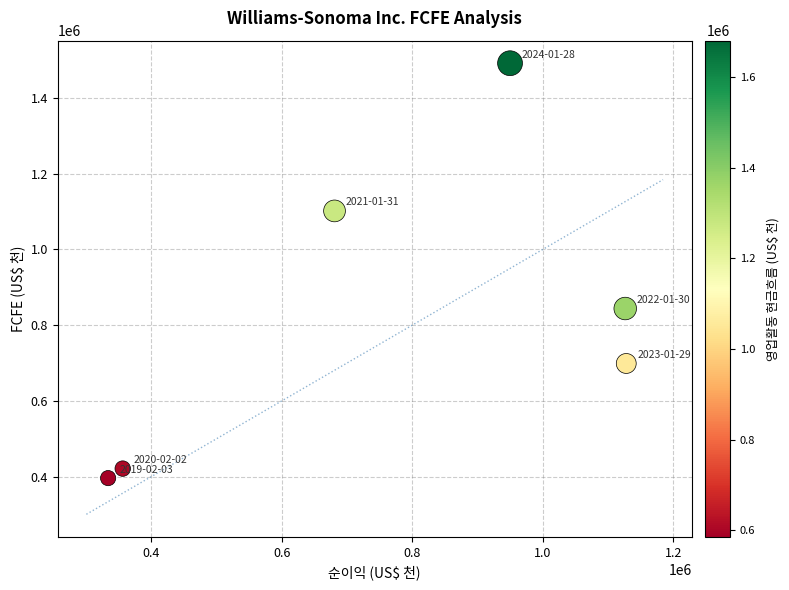

What Y value in the scatter plot is closest to 943849?

843852